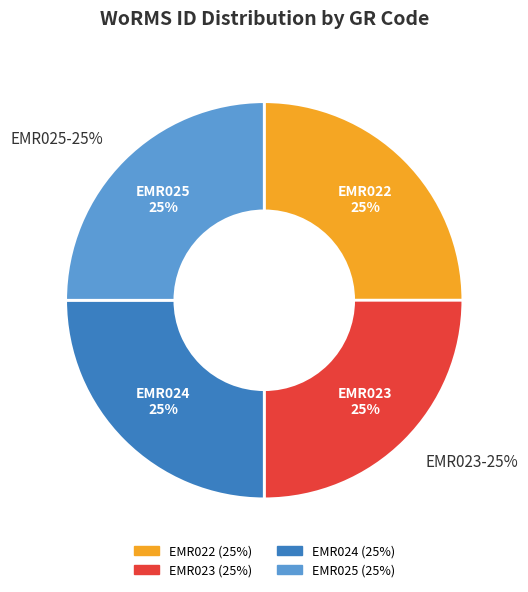

What percentage is NOT represented by EMR022?

75.0%